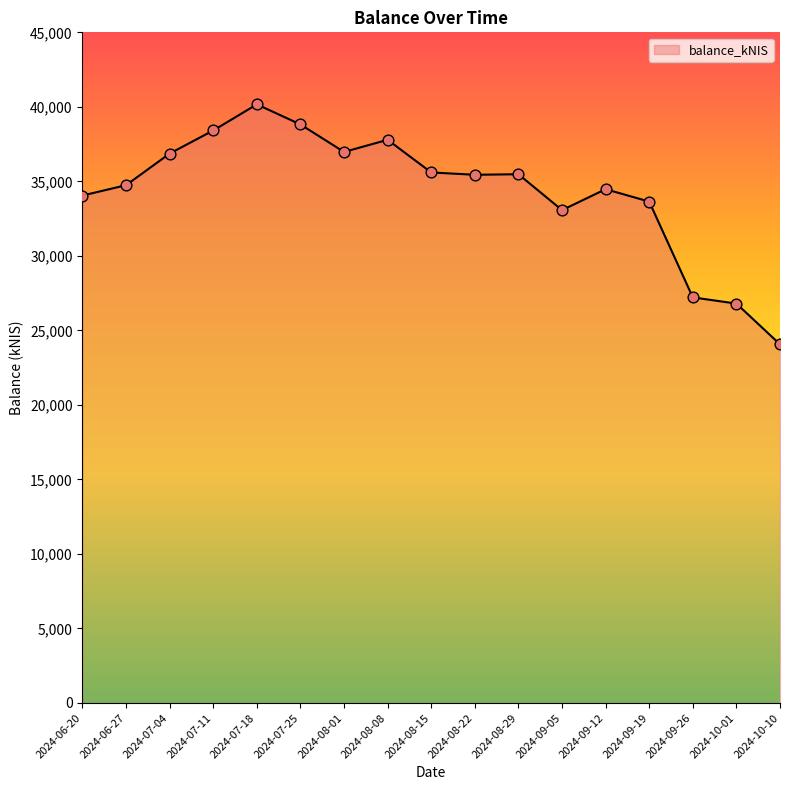

Between 2024-07-04 and 2024-07-25, which is larger?

2024-07-25